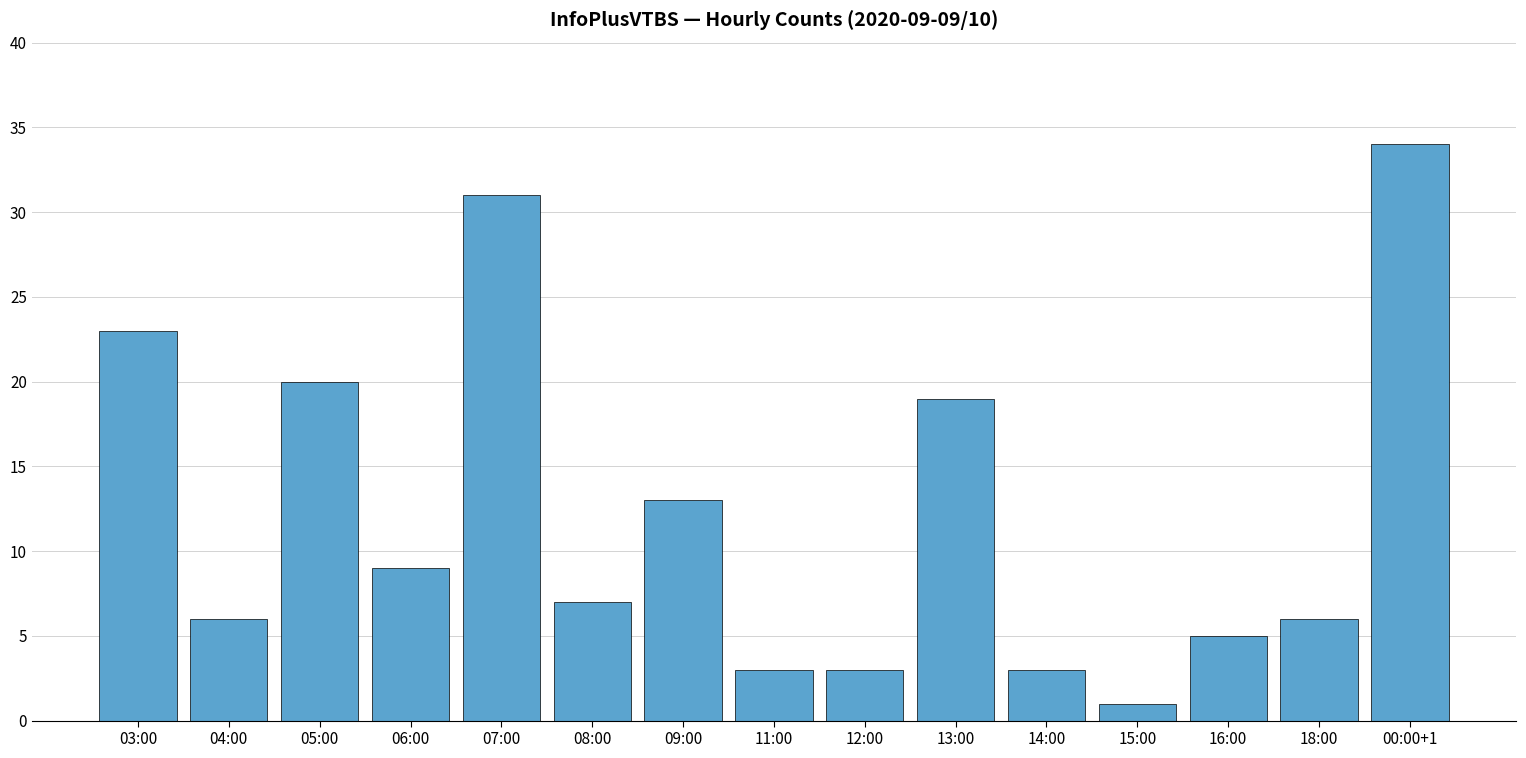

What is the sum of all values?

183